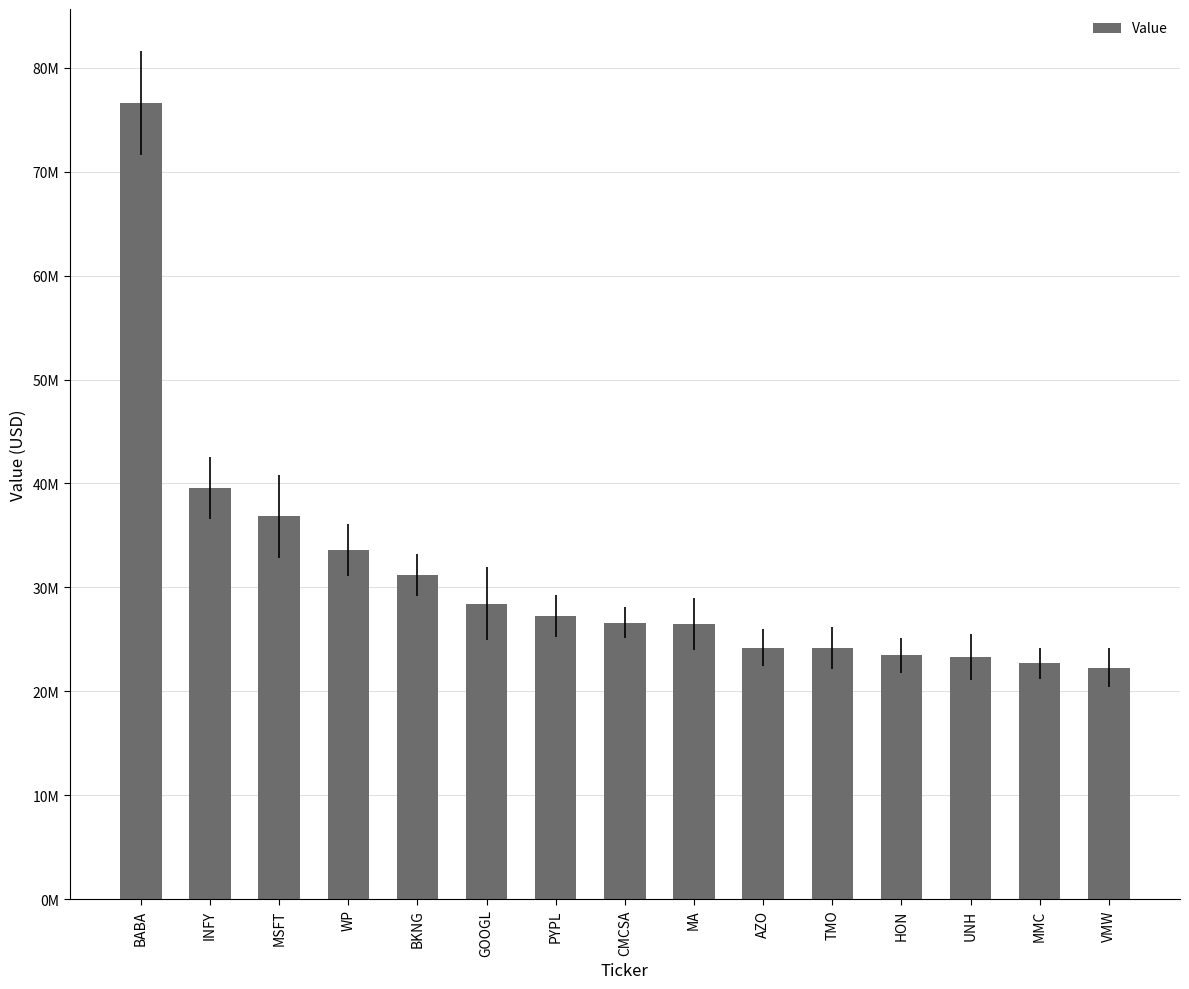

Are the bars horizontal?

No